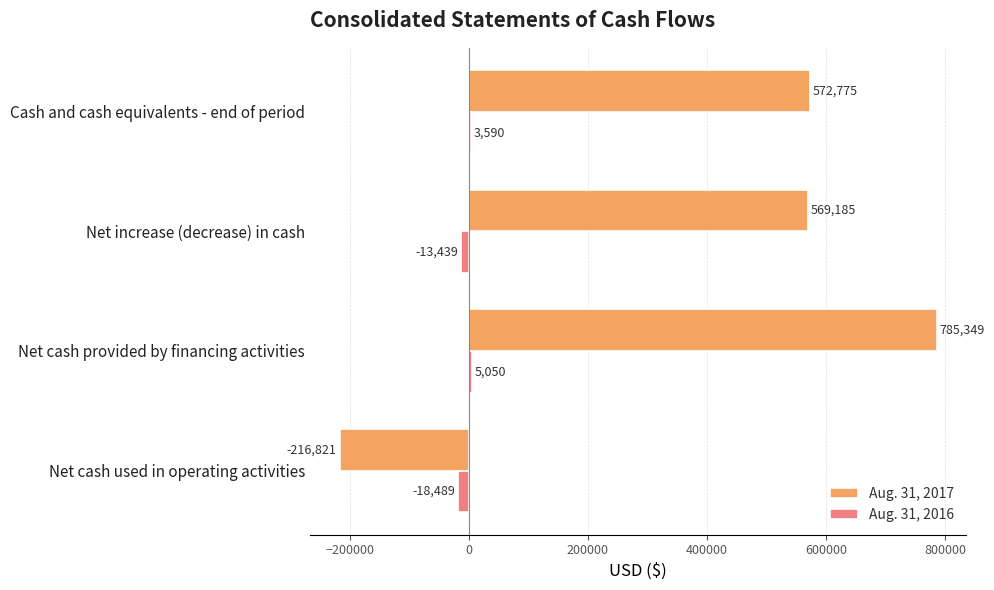

What is the difference between the maximum and minimum values in the Aug. 31, 2016 series?

23539